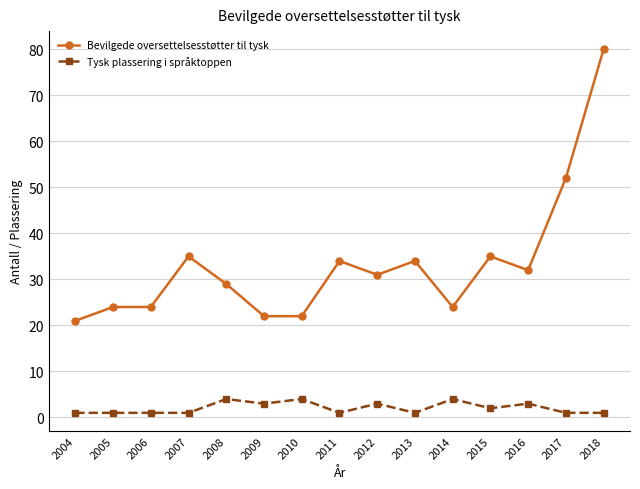

What is the sum of all Tysk plassering i språktoppen values?

31